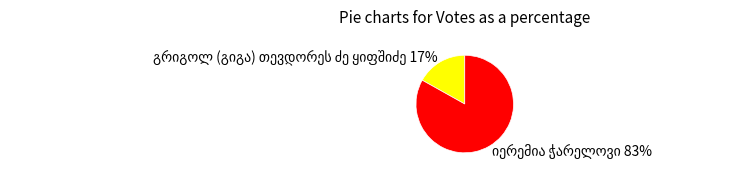

Is there any slice that represents more than half of the pie?

Yes